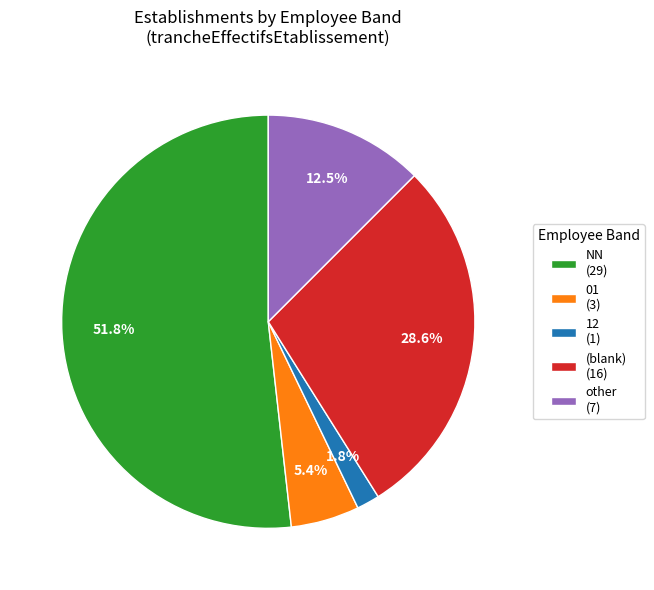

Does NN (29) represent more than half of the total?

Yes